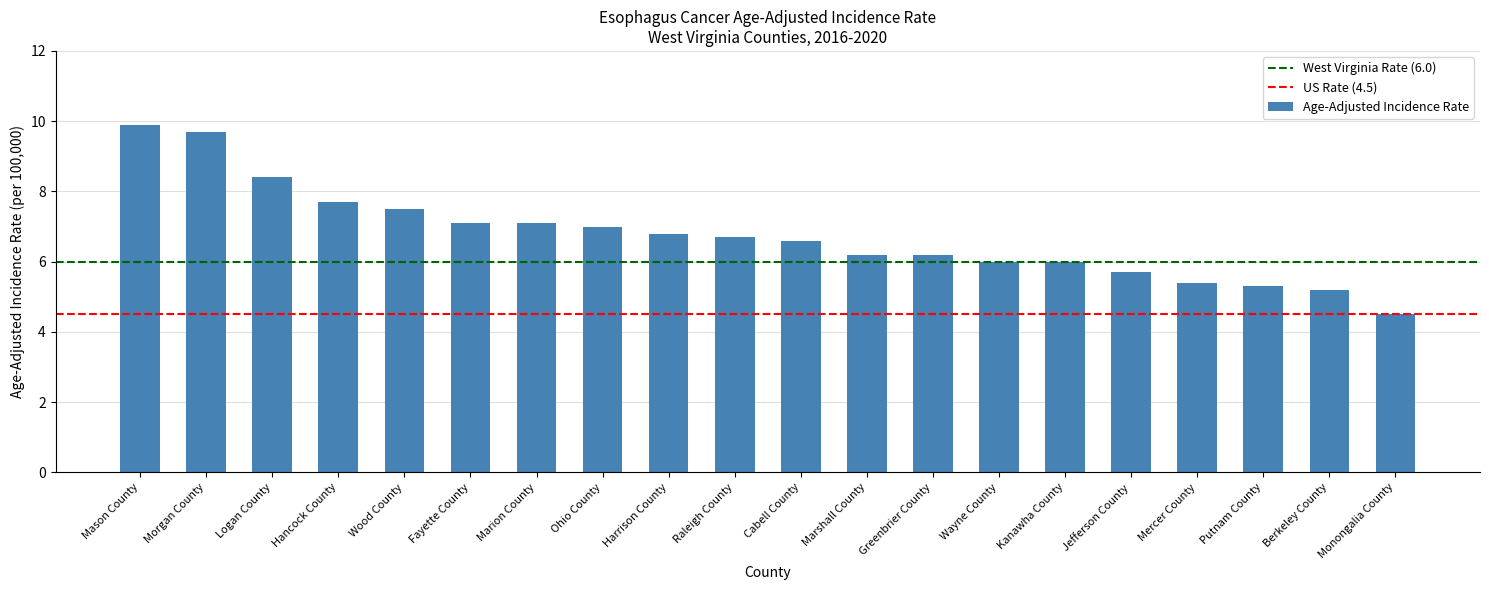

What is the smallest value displayed?

4.5